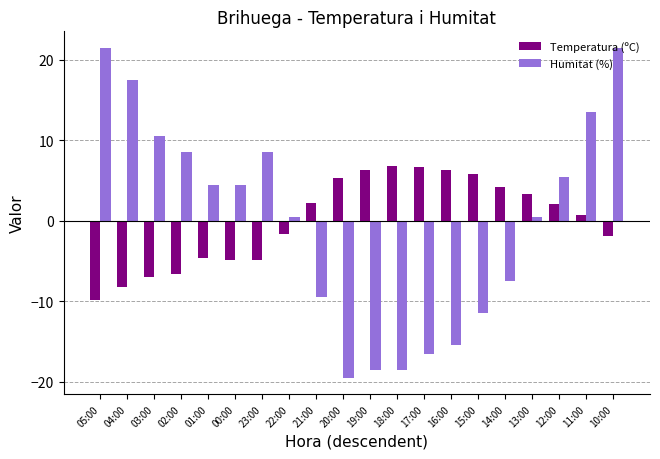

Count the number of data series in this chart.

2